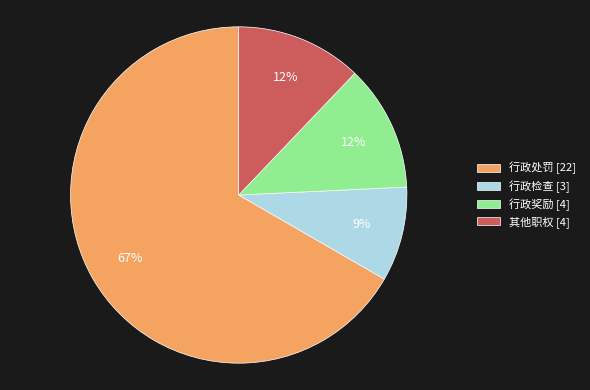

The 行政处罚 slice represents 67% of the pie. True or false?

True